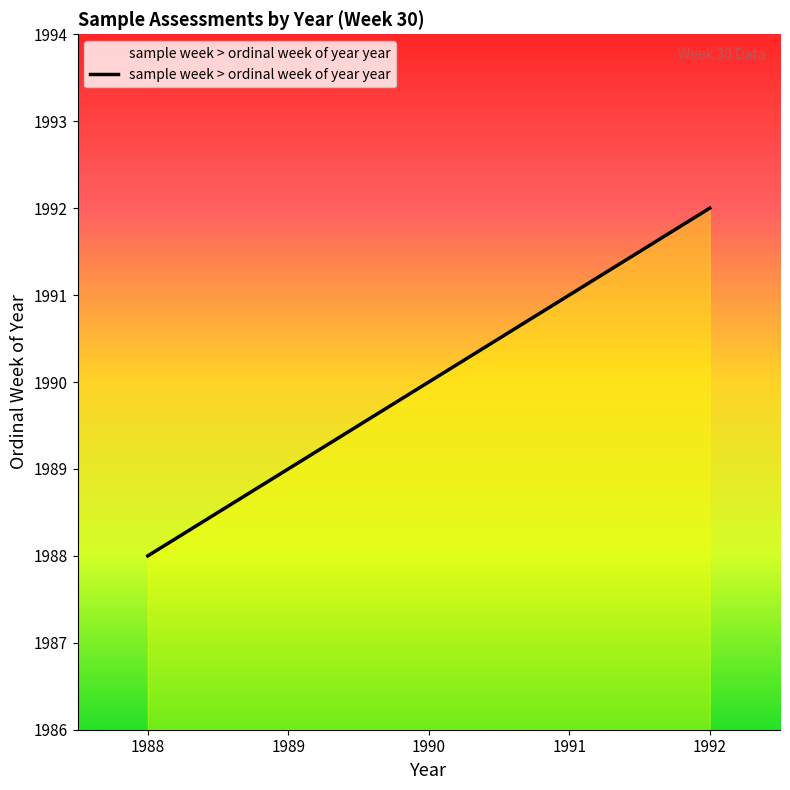

Count the values in the range 1989 to 1991.

3